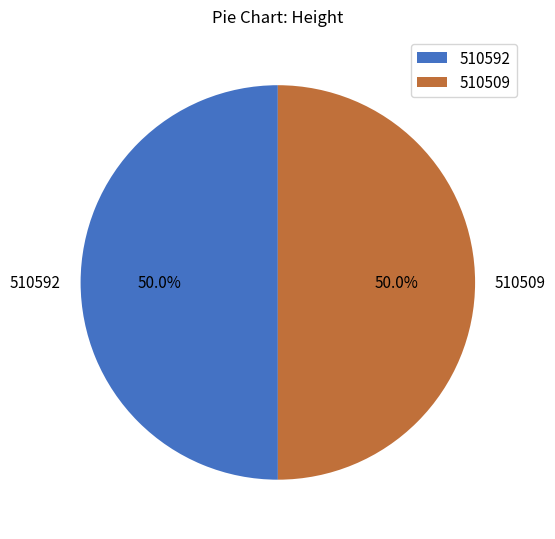

Is the sum of 510509 and 510592 greater than half?

Yes